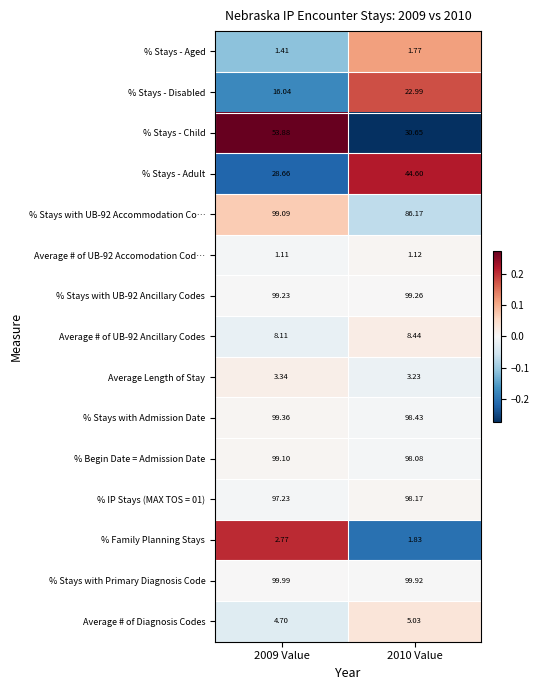

How many values in the % Stays - Disabled series are below 22?

1